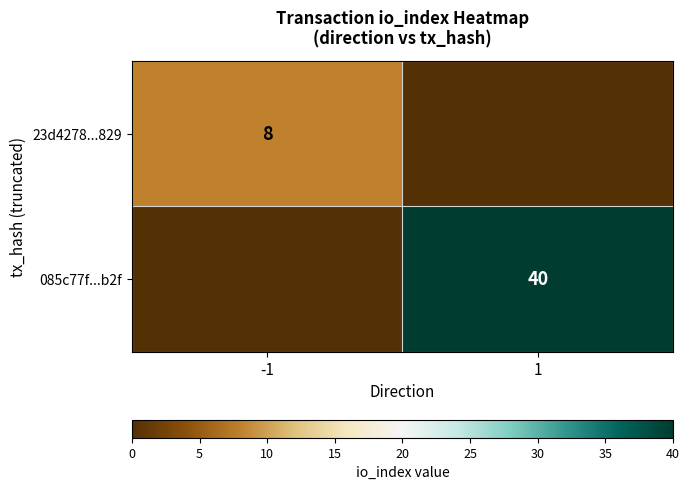

The value of 23d4278...829 at -1 is 8. True or false?

True